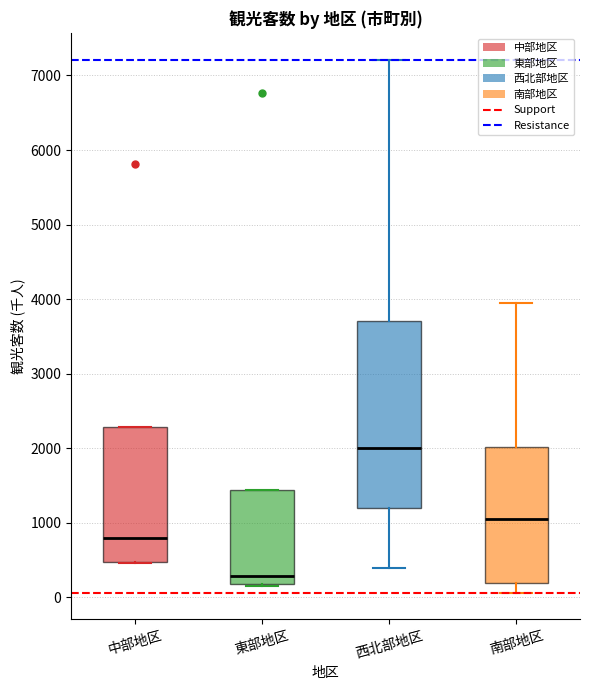

Where does the upper whisker of the box for 西北部地区 end on the y-axis? The values are not printed on the chart, so give them approximately, as read against the axis.

7200